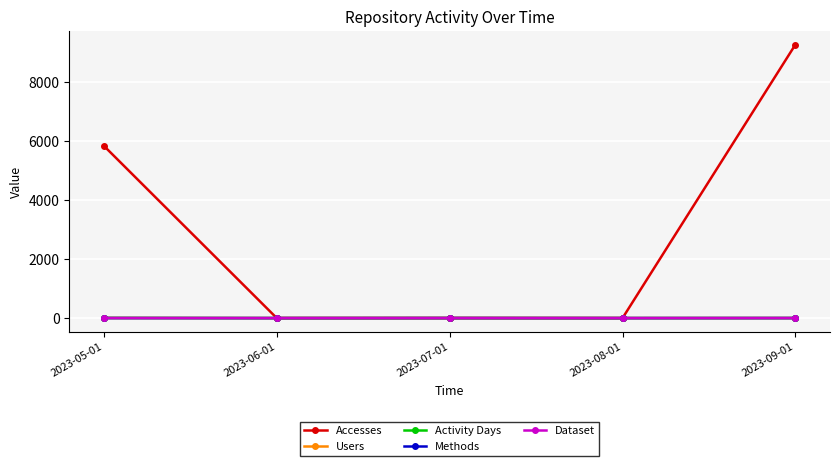

True or false: Activity Days has more than 1 points higher than both neighbors.

False